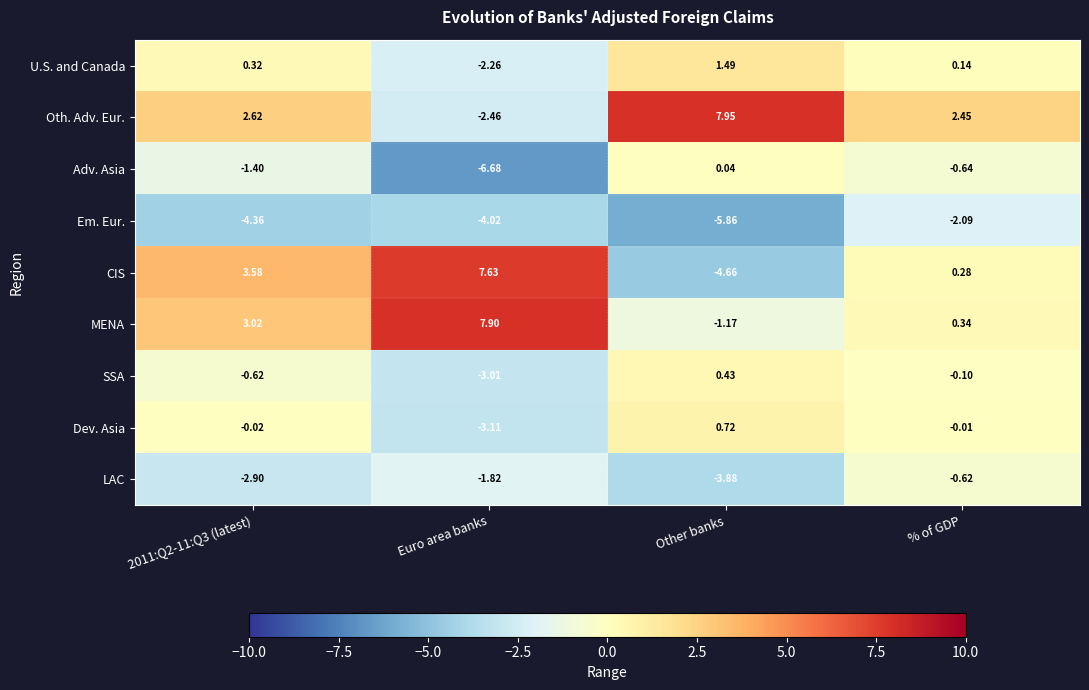

List the series in order of their peak value, highest first.

Oth. Adv. Eur., MENA, CIS, U.S. and Canada, Dev. Asia, SSA, Adv. Asia, LAC, Em. Eur.